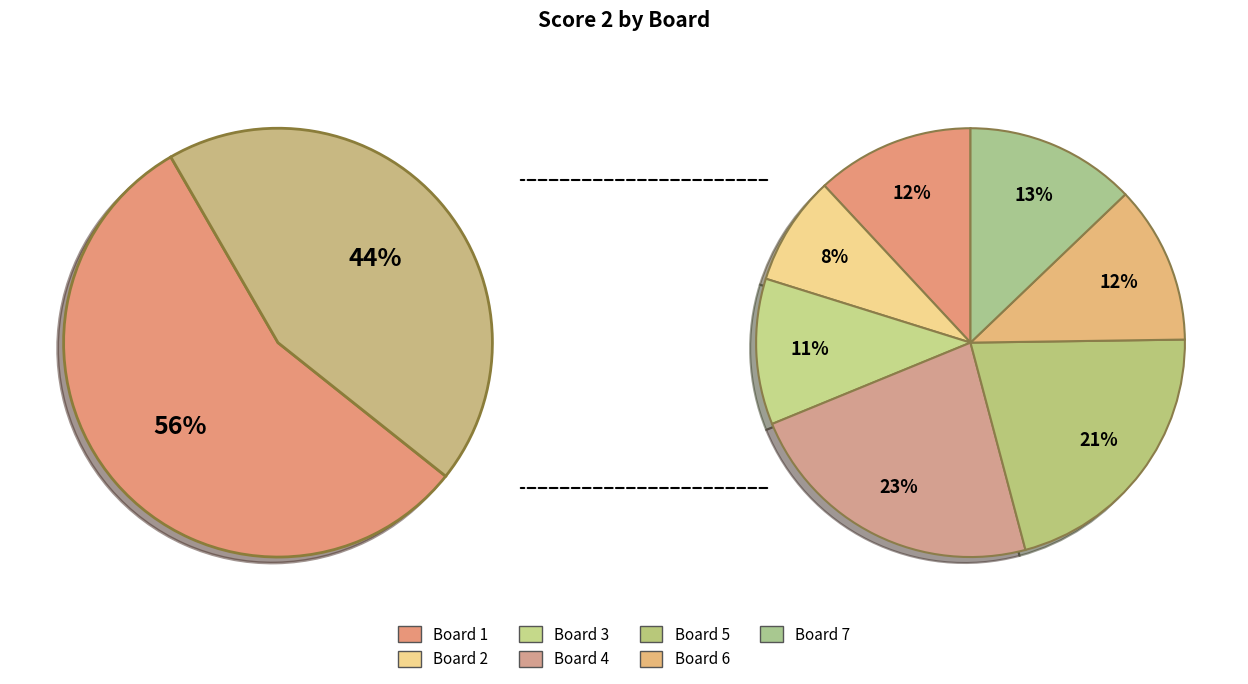

To the nearest percent, what percentage of the pie is Board 4?

23%